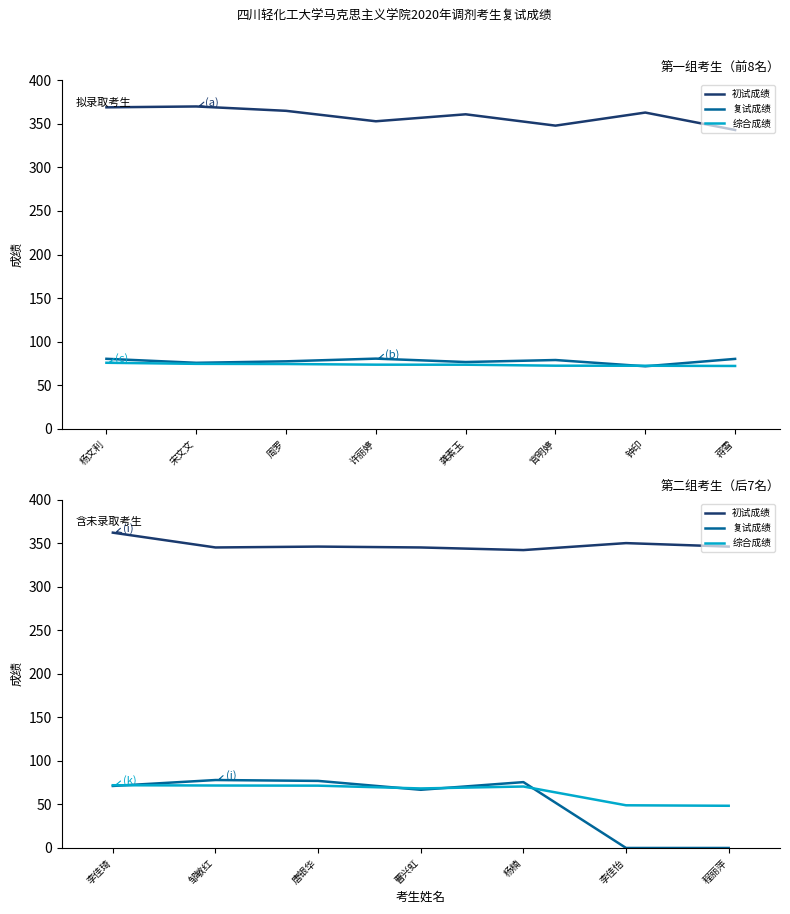

Is this an area chart (filled region under the line)?

No